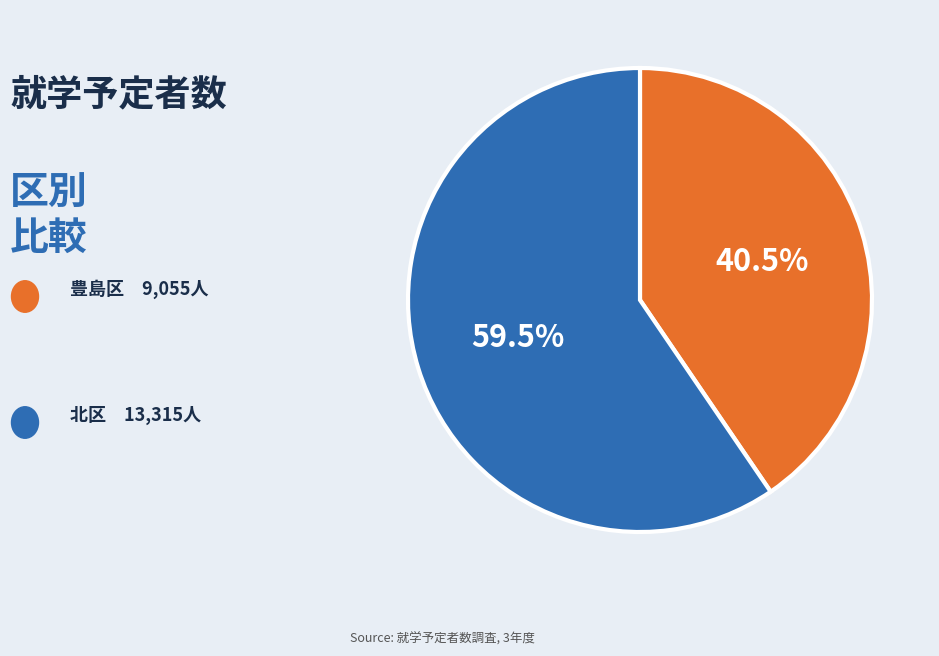

Is there any slice that represents more than half of the pie?

Yes